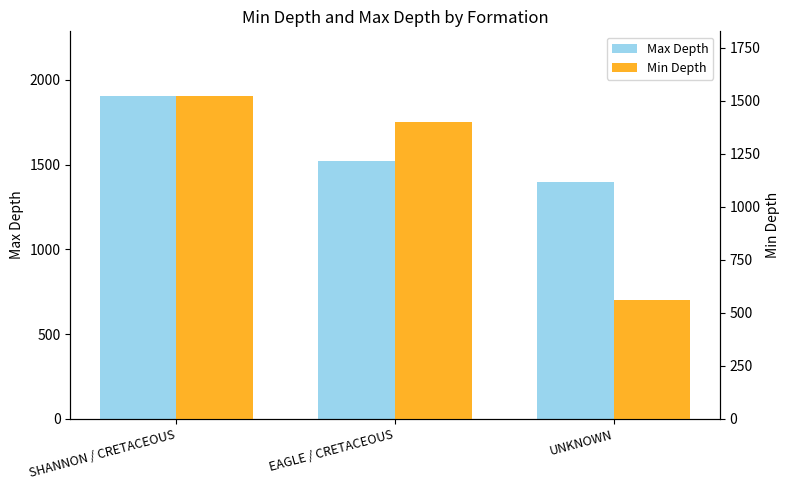

How many Max Depth values are between 1399 and 1905?

3